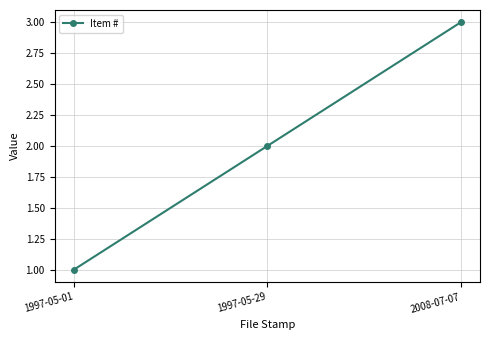

Where is the data nearest to the value 2?

1997-05-29